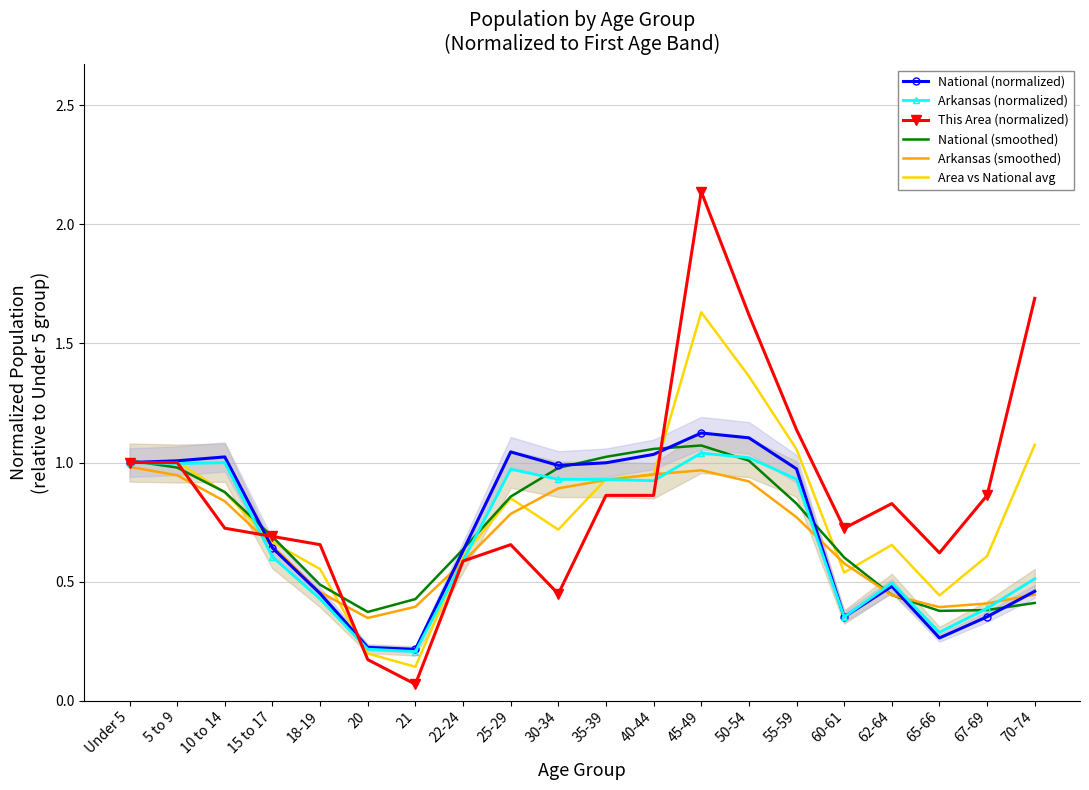

How many interior local valleys does the National (smoothed) series have?

2